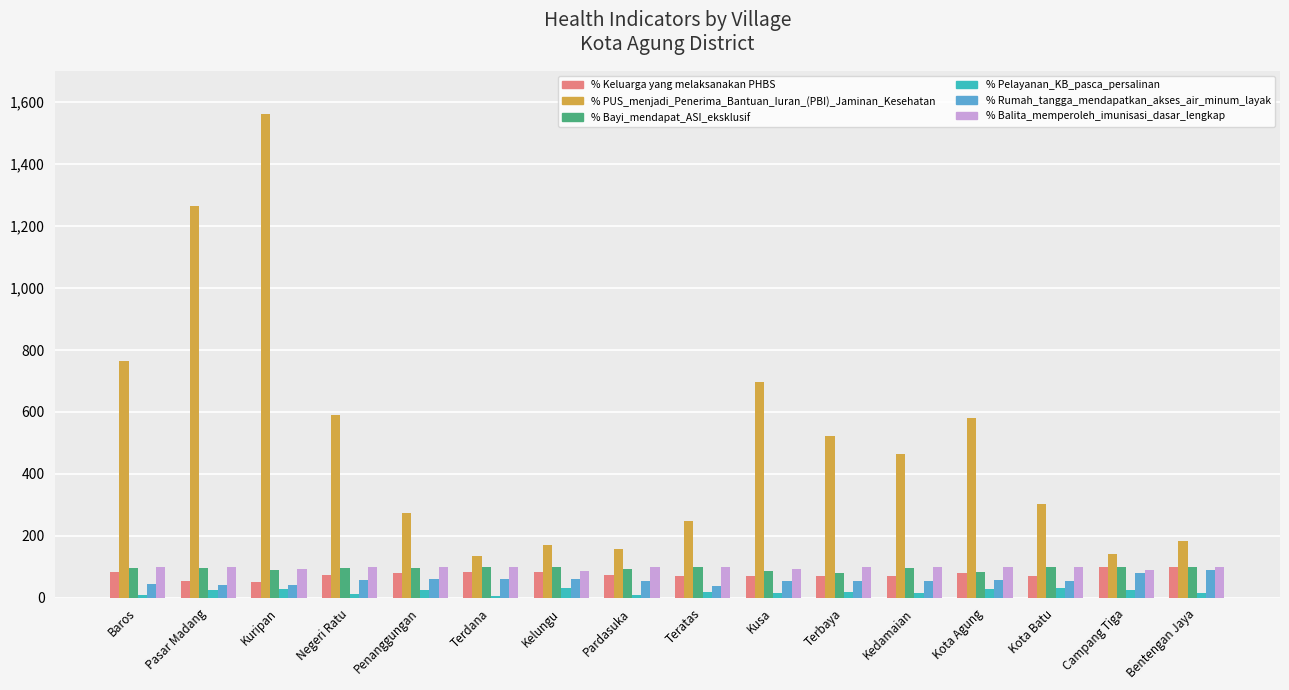

Which series has the largest range (max minus min)?

% PUS_menjadi_Penerima_Bantuan_Iuran_(PBI)_Jaminan_Kesehatan